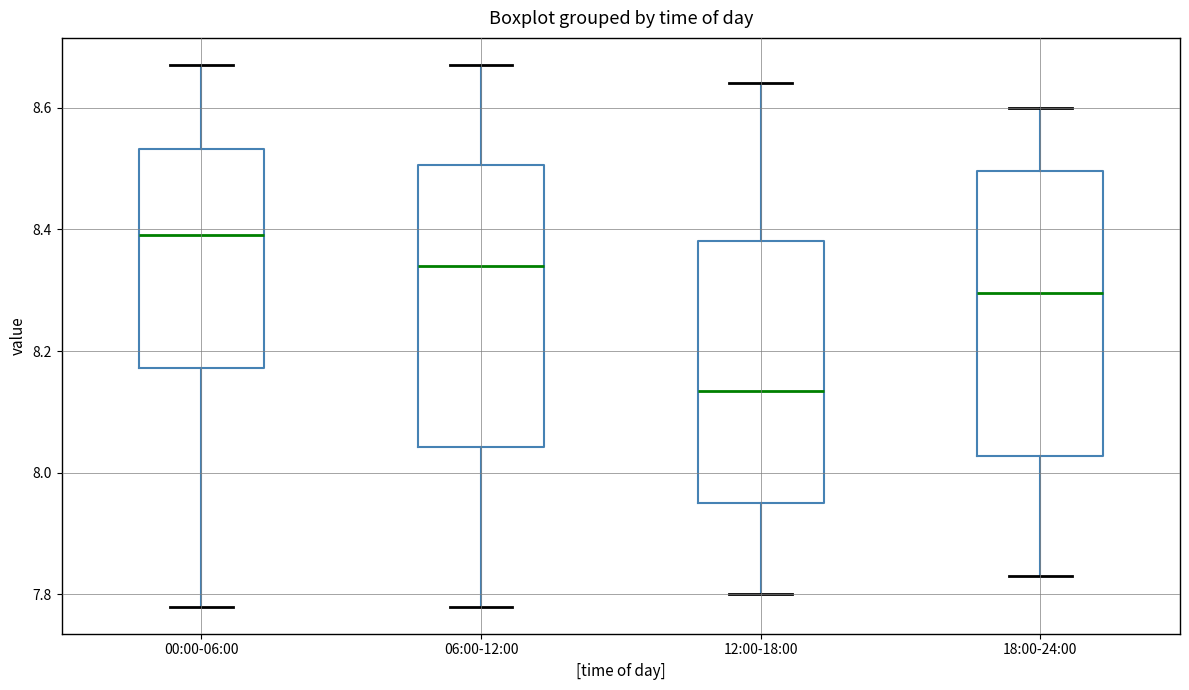

Which box has the highest median line?

00:00-06:00